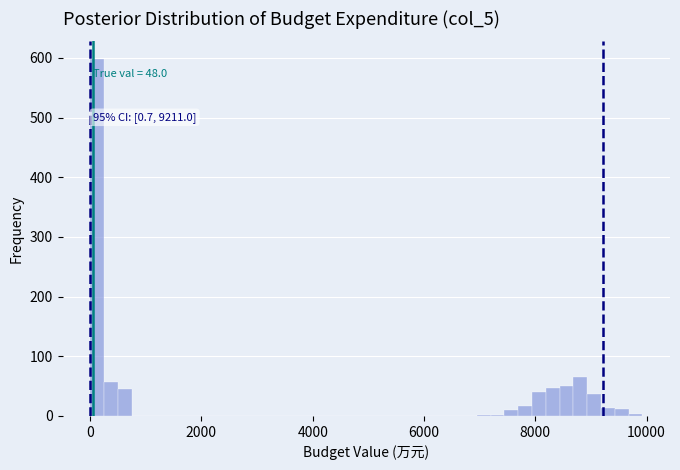

Read against the x-axis, roughly where is the centre of the tallest bar?

200